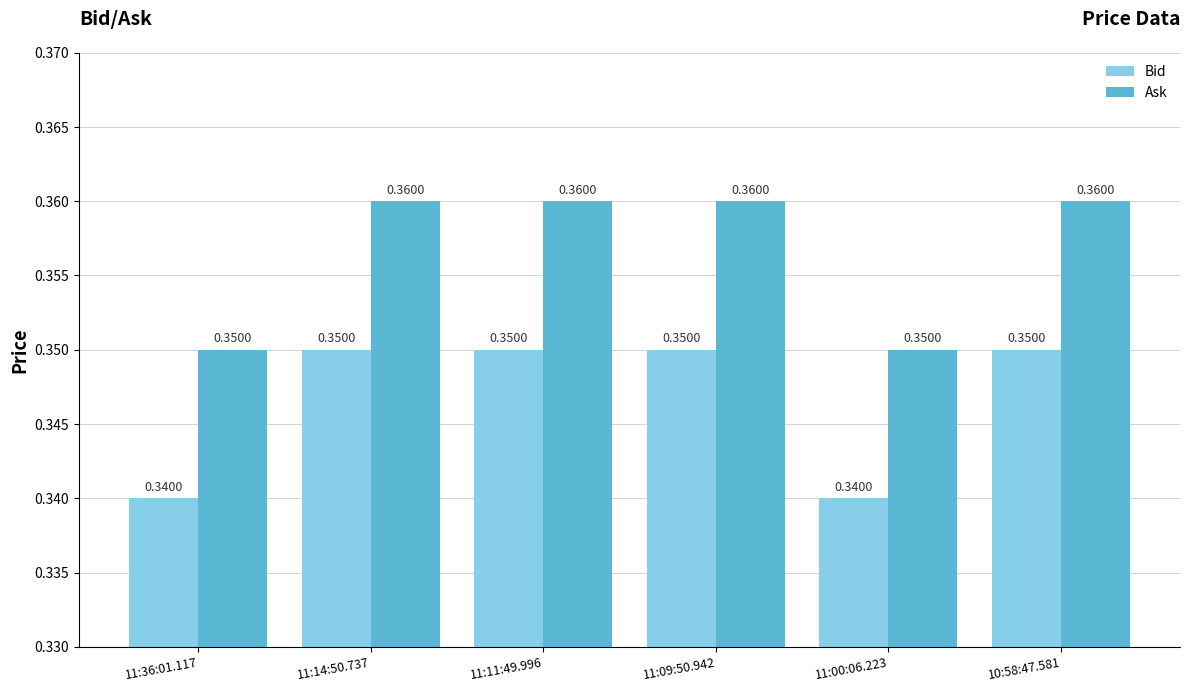

Rank the series at 11:14:50.737 from highest to lowest value.

Ask, Bid